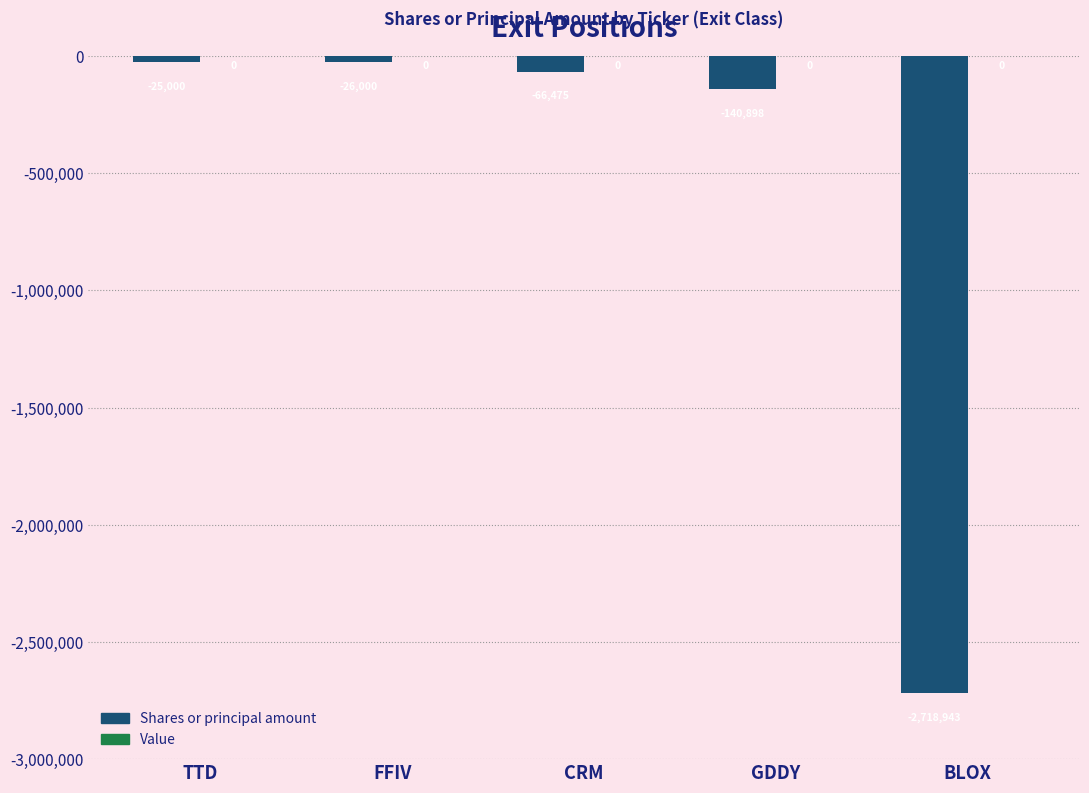

The value at CRM is -66475. True or false?

True